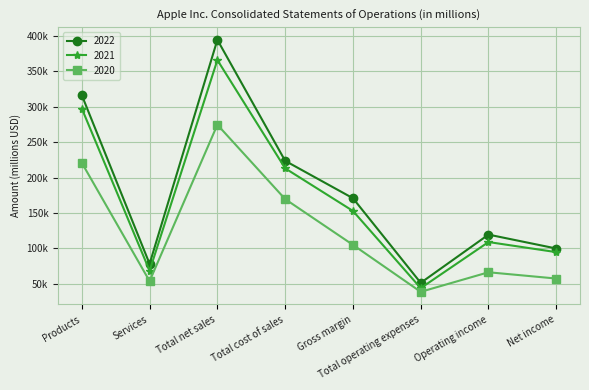

Rank the series by their maximum value, from lowest to highest.

2020, 2021, 2022